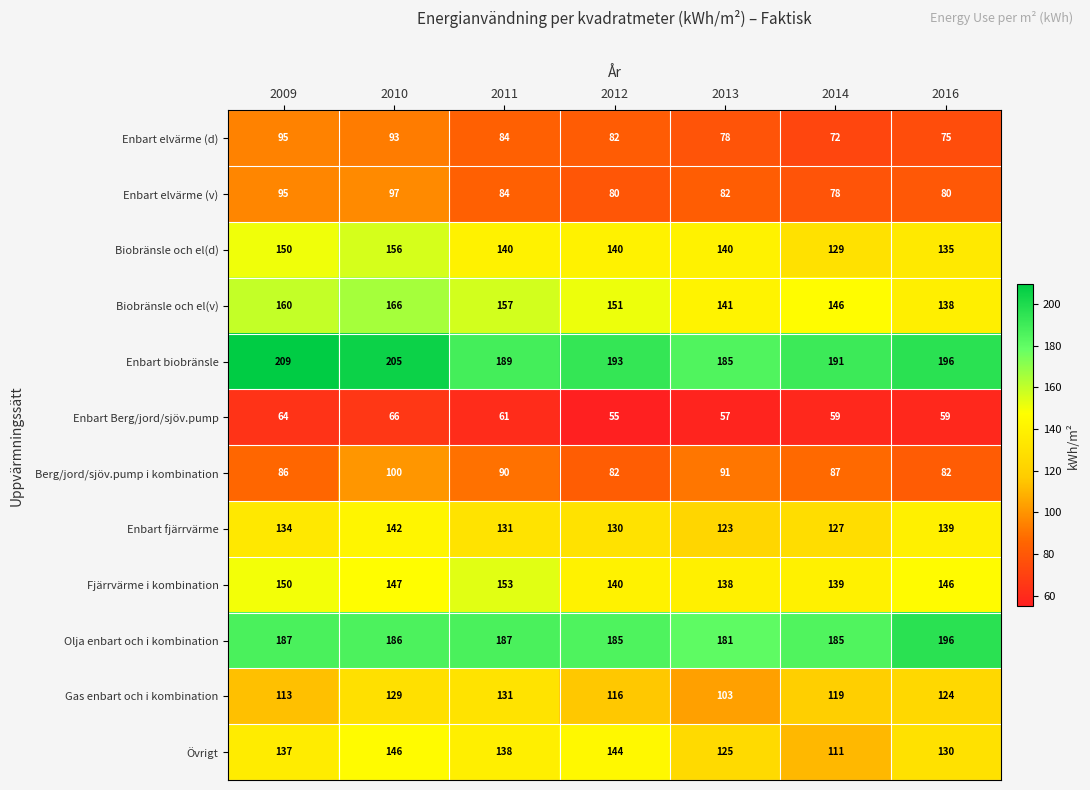

What is the sum of all Enbart Berg/jord/sjöv.pump values?

421